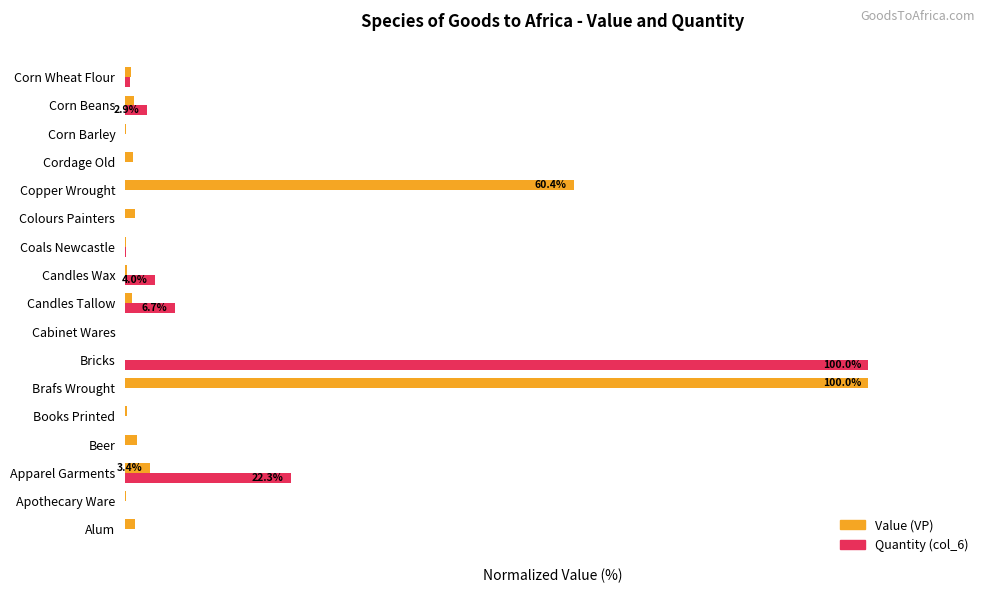

What is the value of the Quantity (col_6) bar at the 1st from the left?

0.1